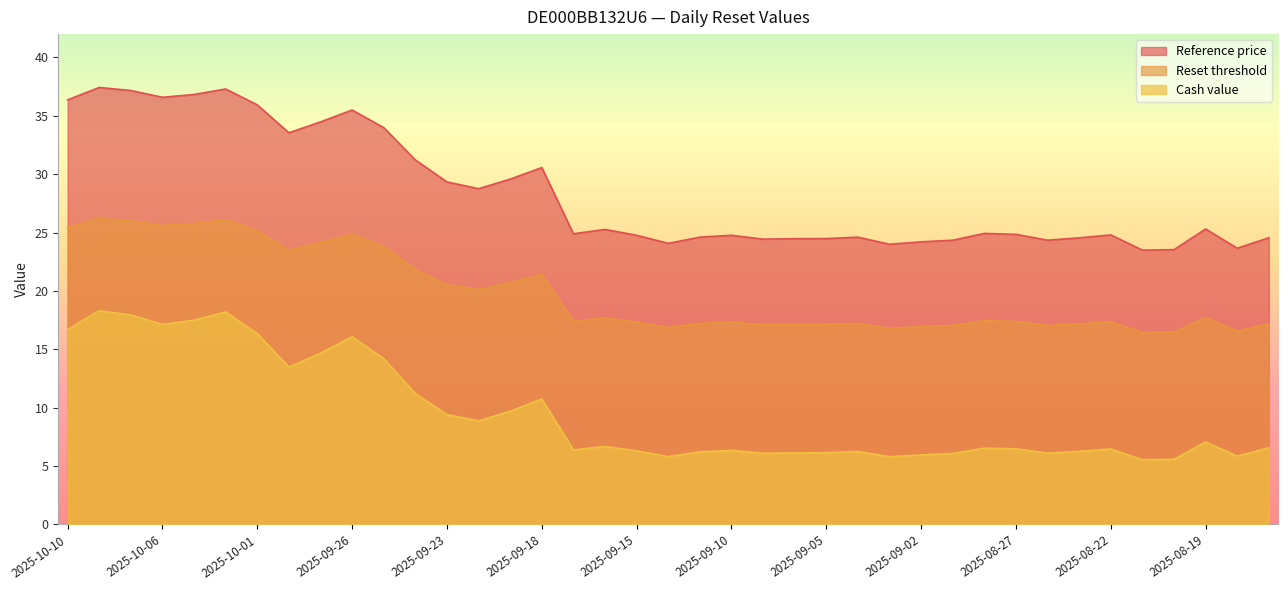

At 2025-08-21, list the series in order from largest to smallest.

Reference price, Reset threshold, Cash value